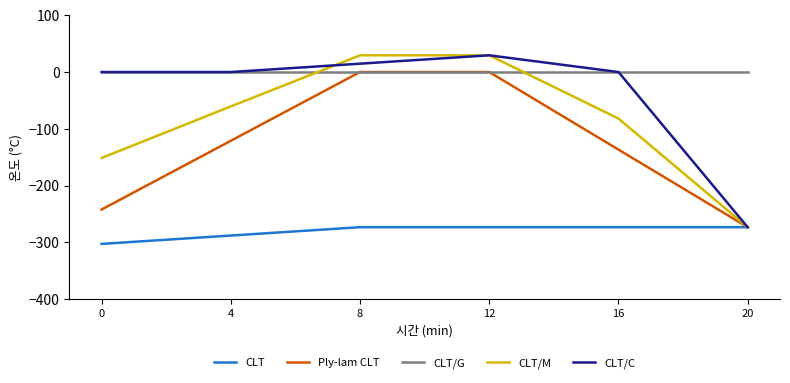

What is the minimum value shown in the chart?

-302.8